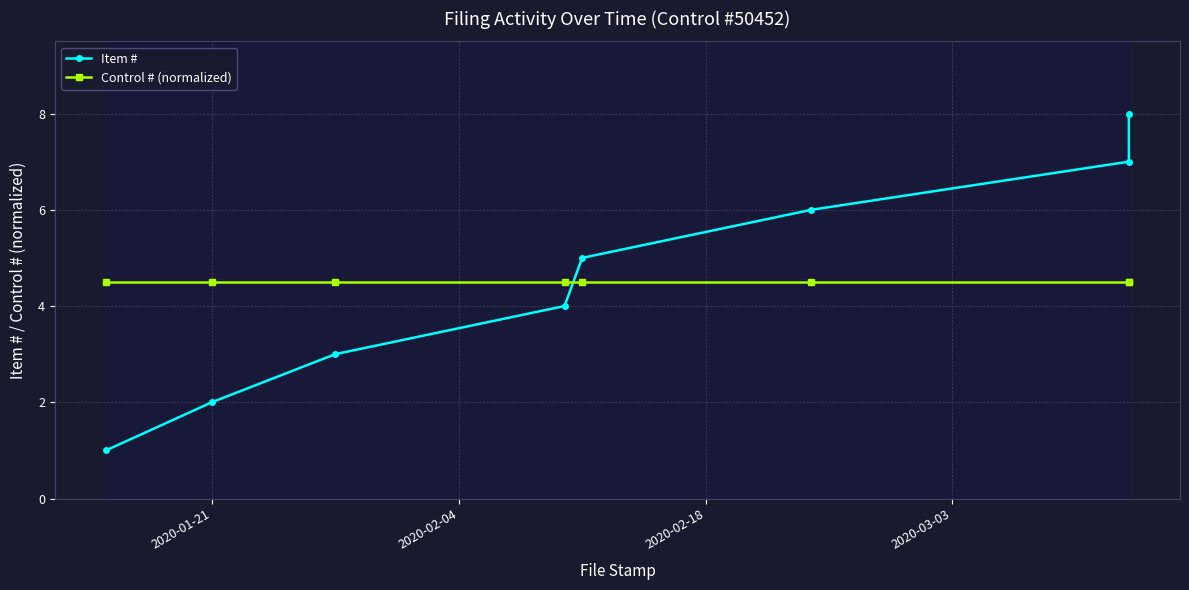

Reading right to left, extract all data points from this chart.

Item #: 8.0	7.0	6.0	5.0	4.0	3.0	2.0	1.0
Control # (normalized): 4.5	4.5	4.5	4.5	4.5	4.5	4.5	4.5